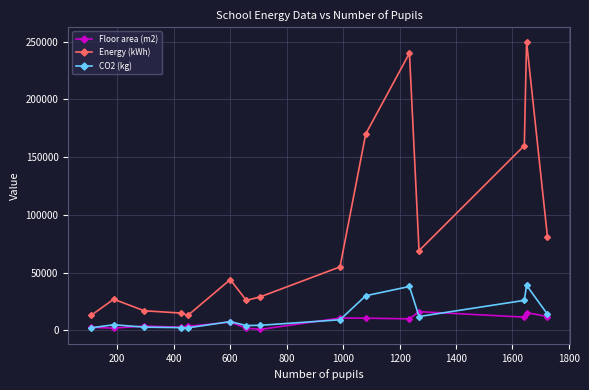

Count the number of categories in the chart.

15